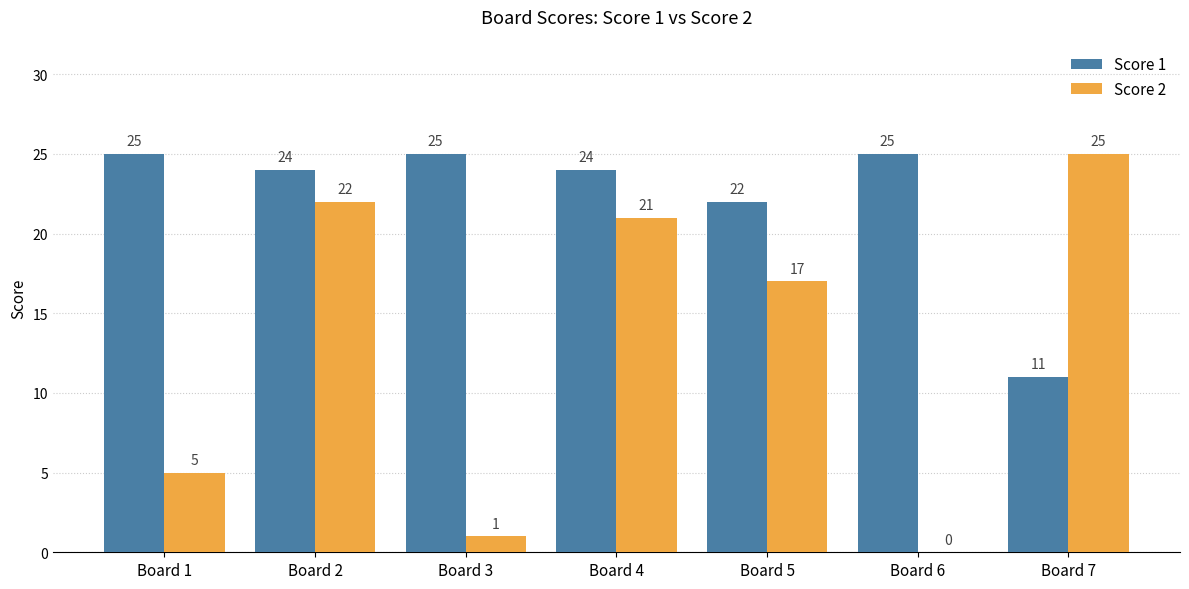

Reading right to left, extract all data points from this chart.

Score 1: Board 7=11	Board 6=25	Board 5=22	Board 4=24	Board 3=25	Board 2=24	Board 1=25
Score 2: Board 7=25	Board 6=0	Board 5=17	Board 4=21	Board 3=1	Board 2=22	Board 1=5